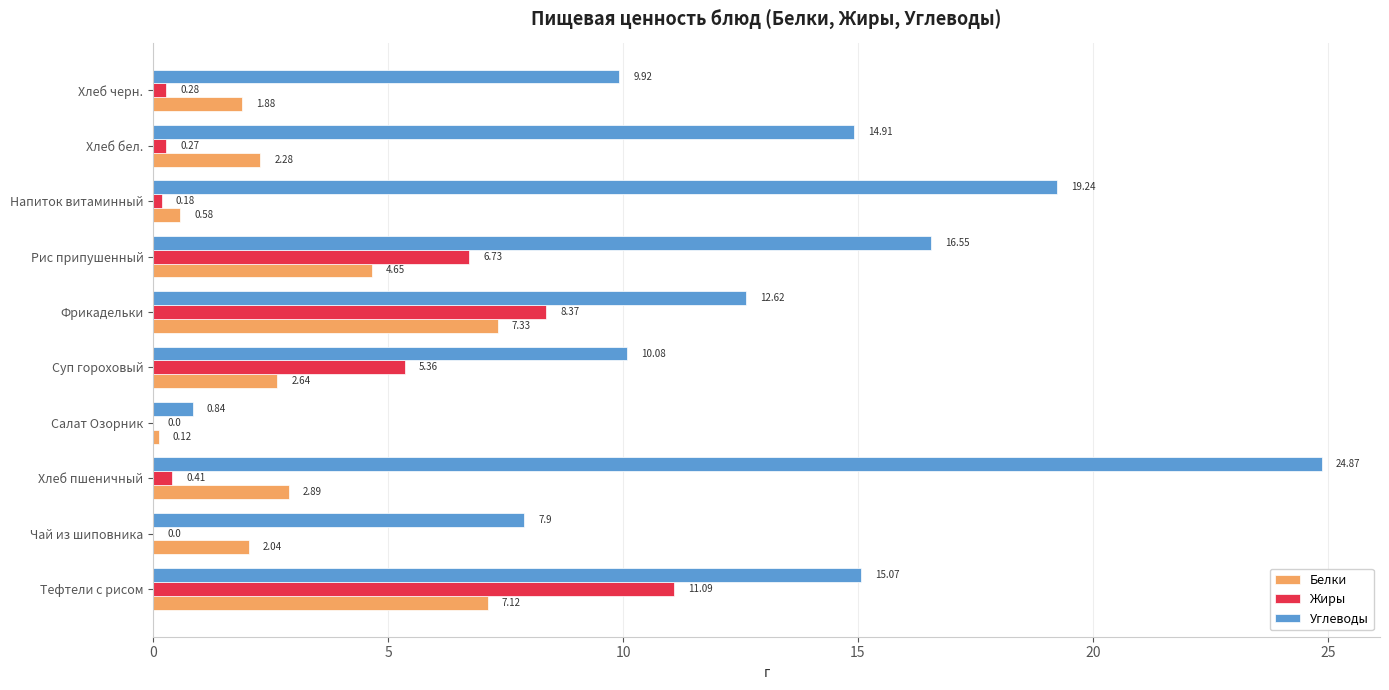

Is the value of Жиры at Тефтели с рисом greater than the value of Углеводы at Хлеб бел.?

No